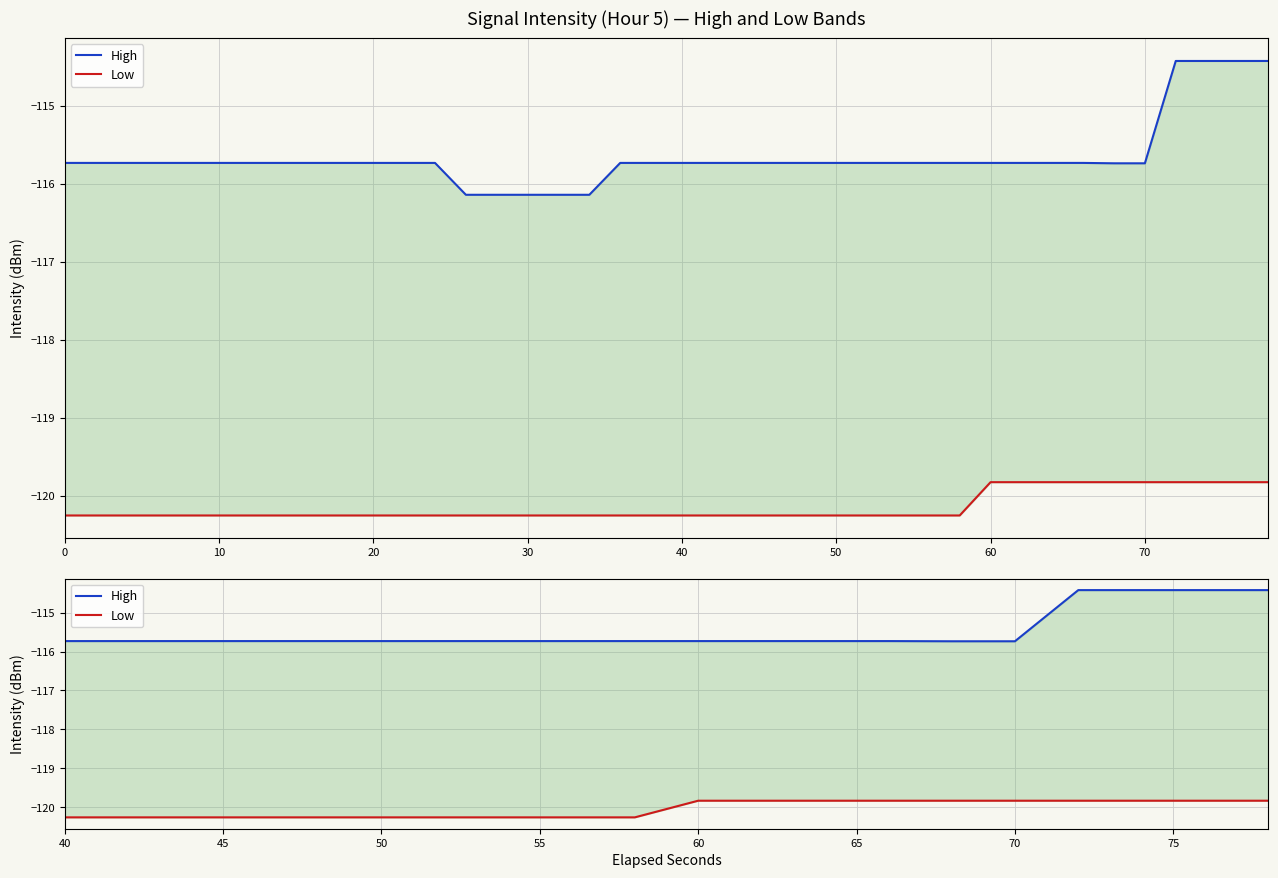

At how many categories does at least one series exceed -115?

4